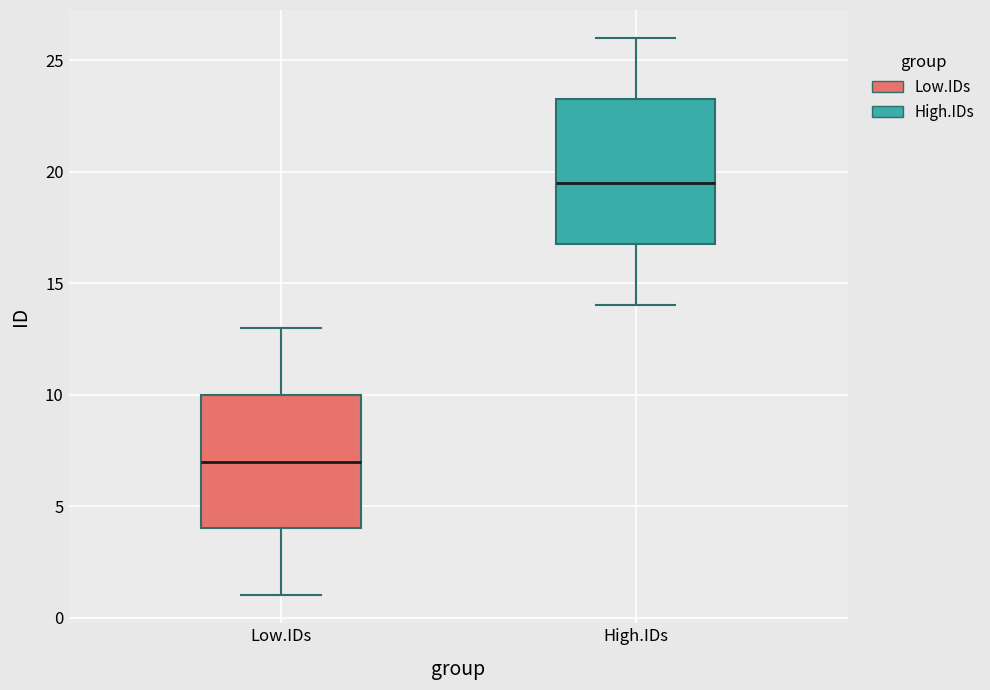

Reading left to right, read every box against the y-axis: the position of its median line, the range the box covers, and the ends of its whiskers. The values are not printed on the chart, so give them approximately, as read against the axis.

Low.IDs: median 7.0, box 4.0 to 10.0, whiskers 1.0 to 13.0
High.IDs: median 19.5, box 17.0 to 23.5, whiskers 14.0 to 26.0